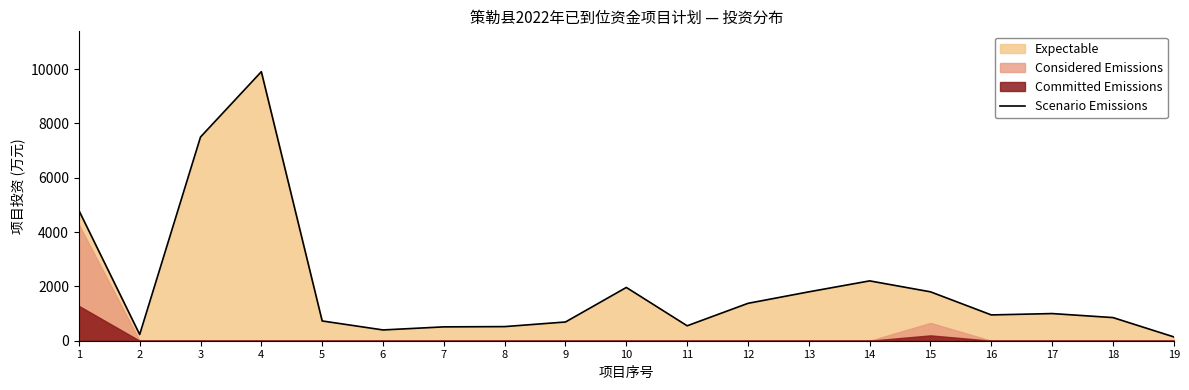

How many values exceed 950?

9